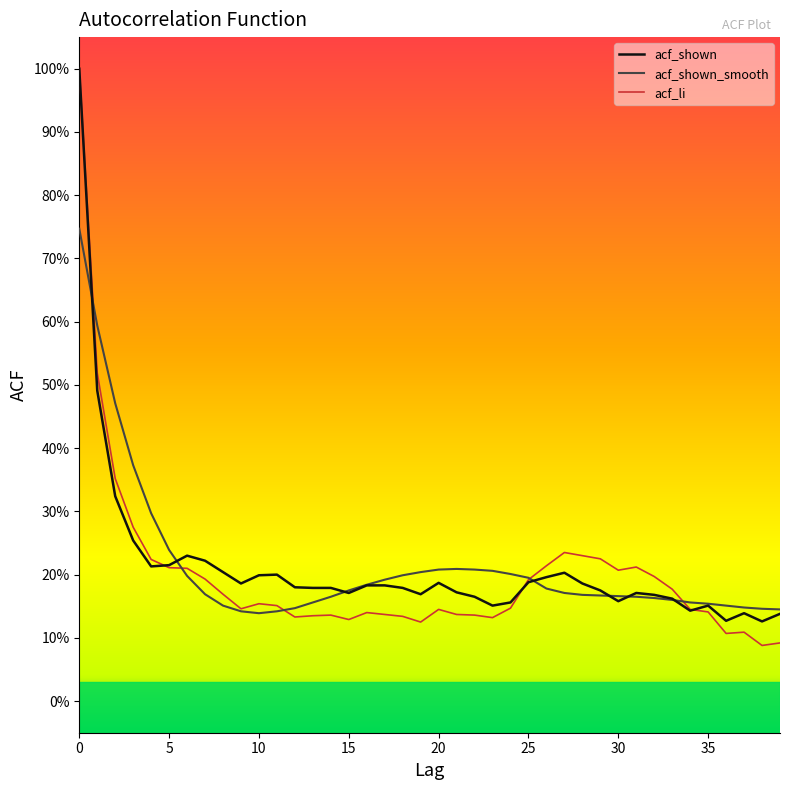

What is the difference between the maximum and minimum values in the acf_shown_smooth series?

0.6